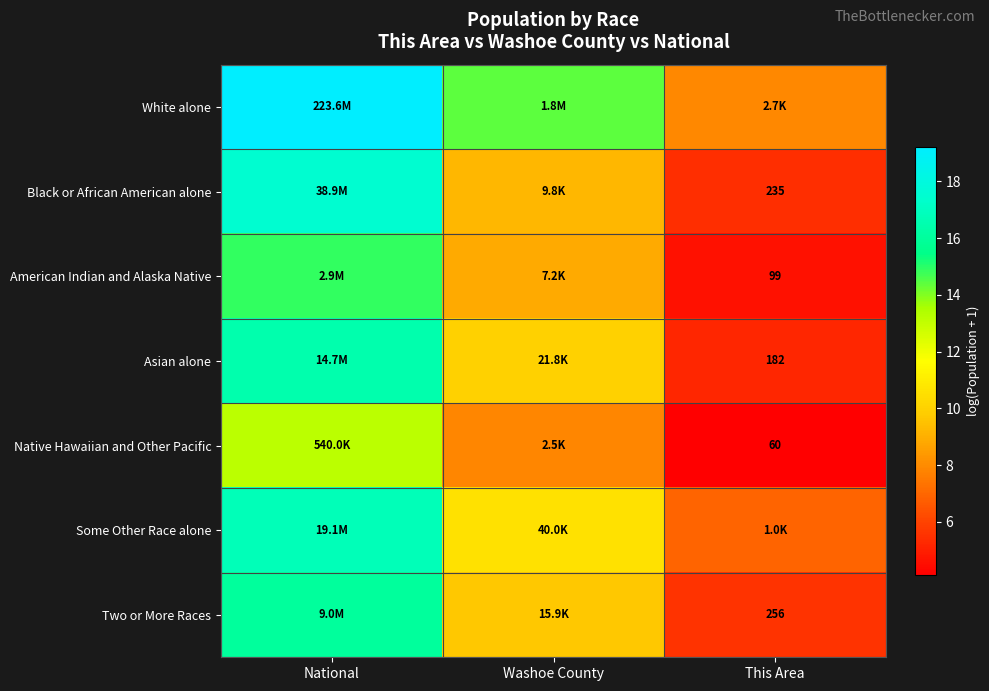

Is it true that American Indian and Alaska Native equals 14.9 at National?

True